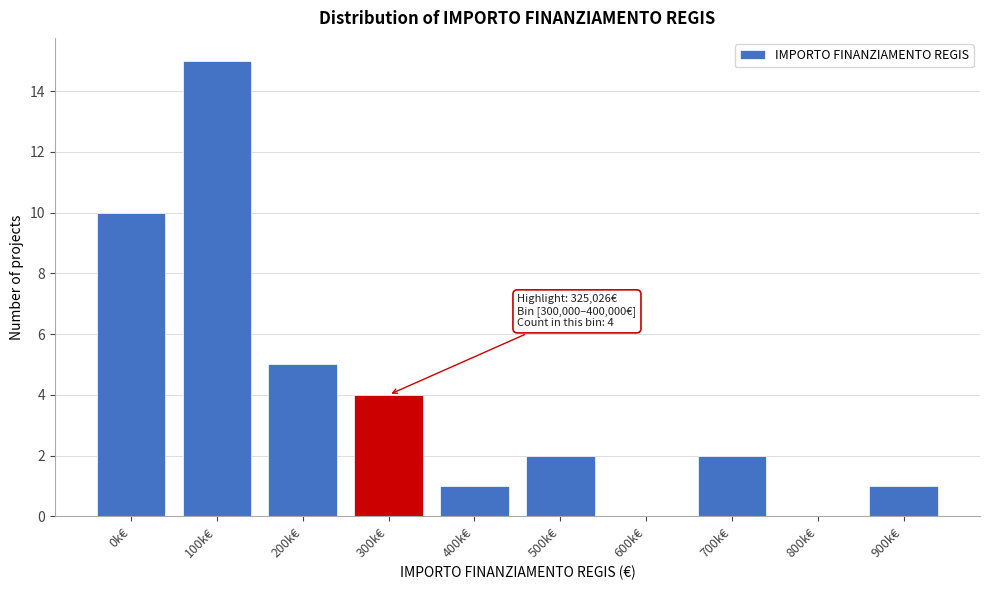

Reading right to left, what are all the values shown in this chart?

900k€=1	800k€=0	700k€=2	600k€=0	500k€=2	400k€=1	300k€=4	200k€=5	100k€=15	0k€=10